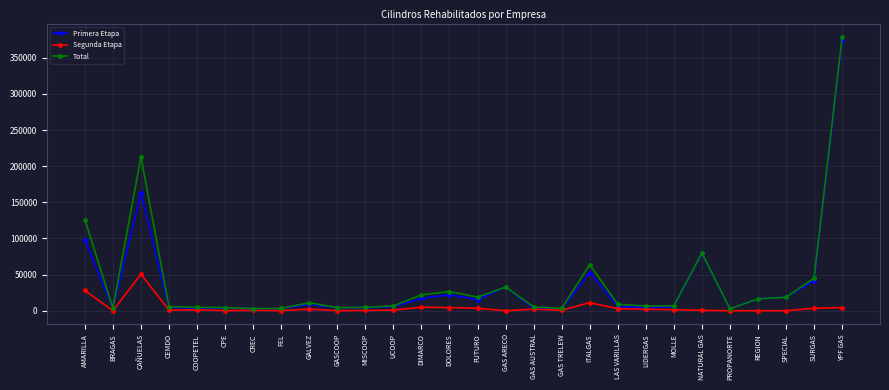

What are all the series names shown in the legend?

Primera Etapa, Segunda Etapa, Total